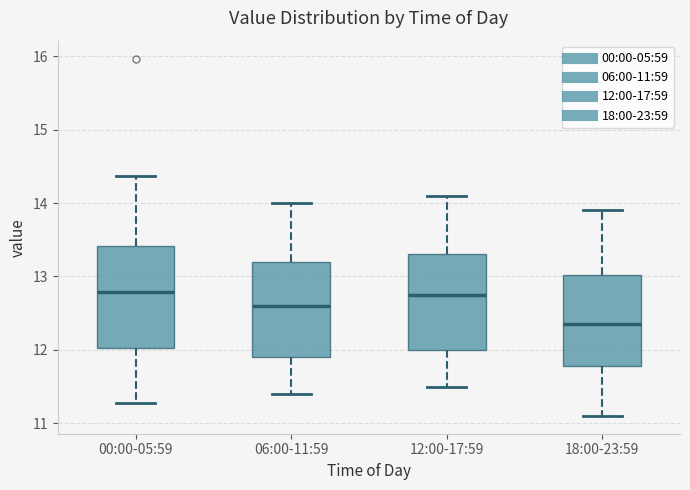

Where is the upper edge of the box for 00:00-05:59 on the y-axis? The values are not printed on the chart, so give them approximately, as read against the axis.

13.4